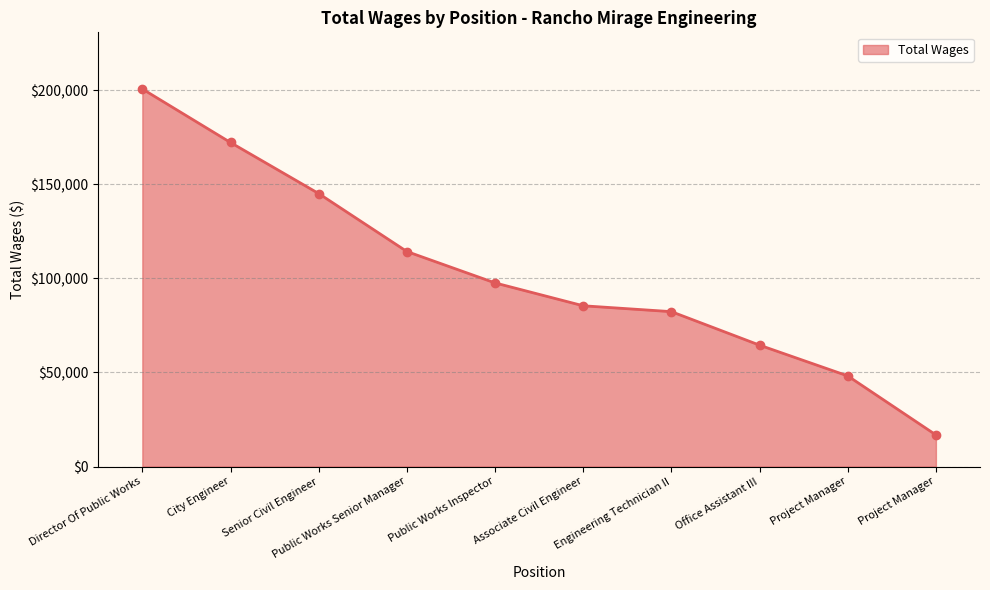

The chart shows a value of 85446 at Associate Civil Engineer. True or false?

True